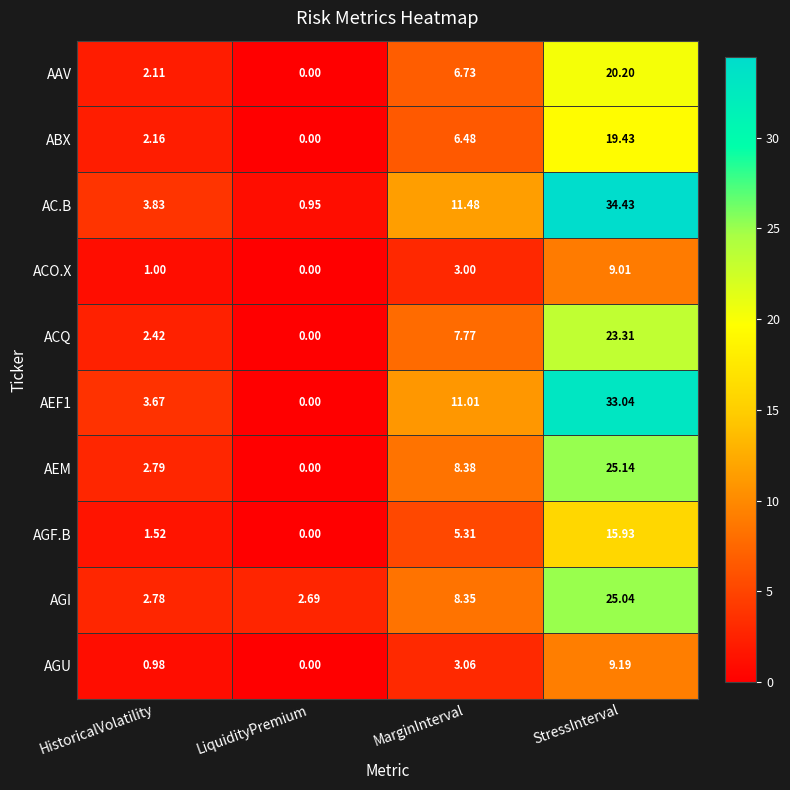

Rank the series by their maximum value, from lowest to highest.

ACO.X, AGU, AGF.B, ABX, AAV, ACQ, AGI, AEM, AEF1, AC.B